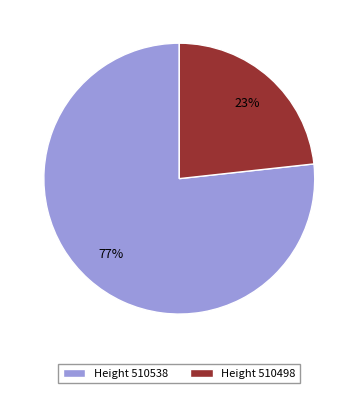

Between Height 510498 and Height 510538, which is larger?

Height 510538